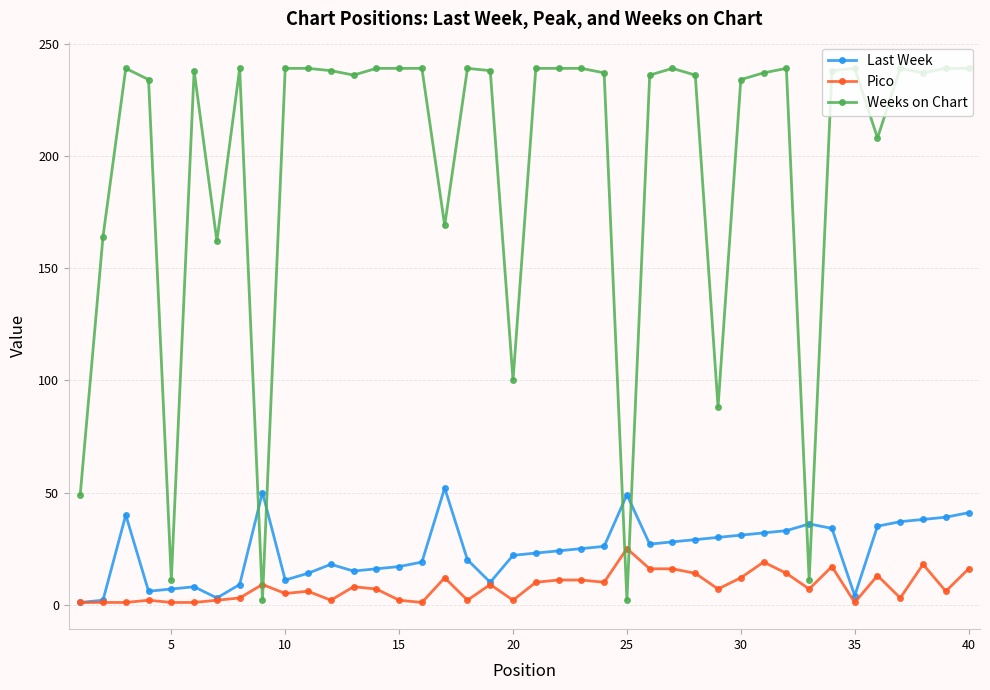

What is the highest value of the Pico series?

25